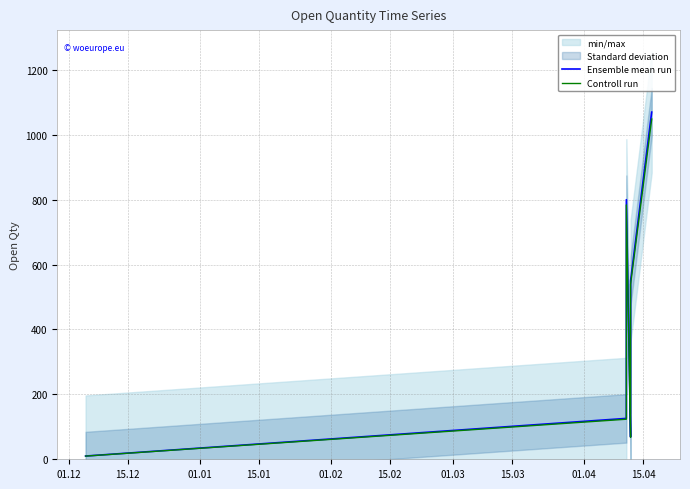

Which series has the widest spread of values?

Ensemble mean run